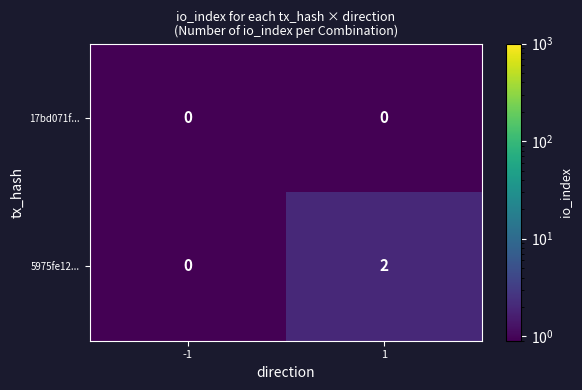

Reading left to right, extract all data points from this chart.

17bd071f...: -1=0	1=0
5975fe12...: -1=0	1=2